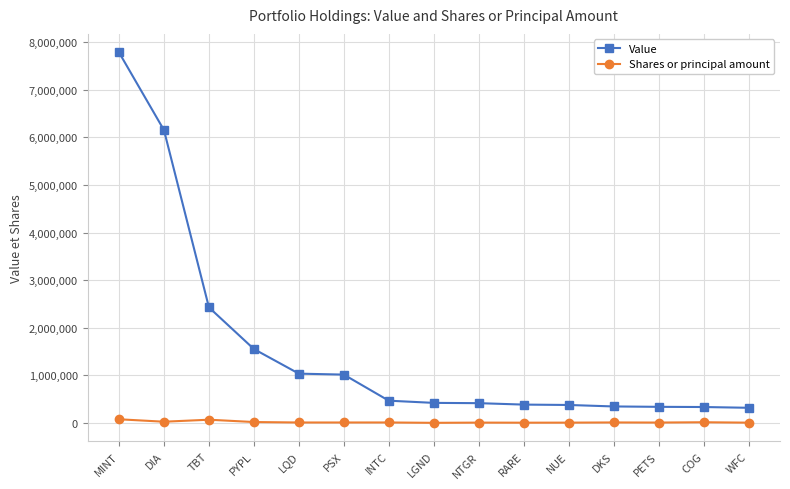

What is the lowest value of the Value series?

318000